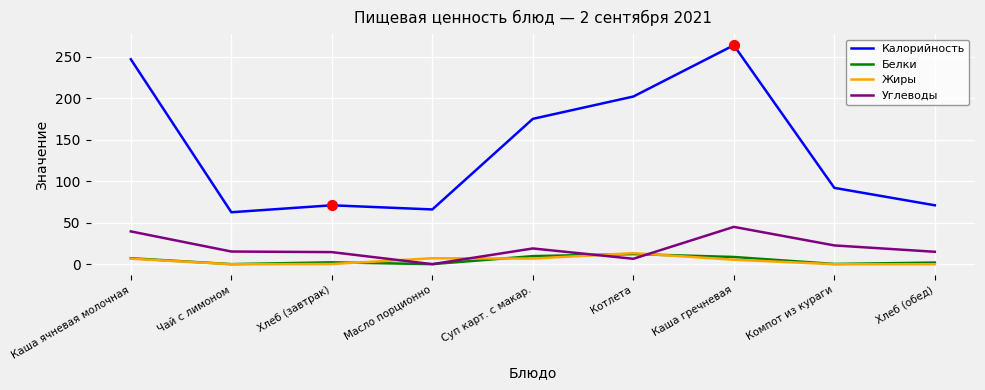

At how many categories does at least one series exceed 263?

1